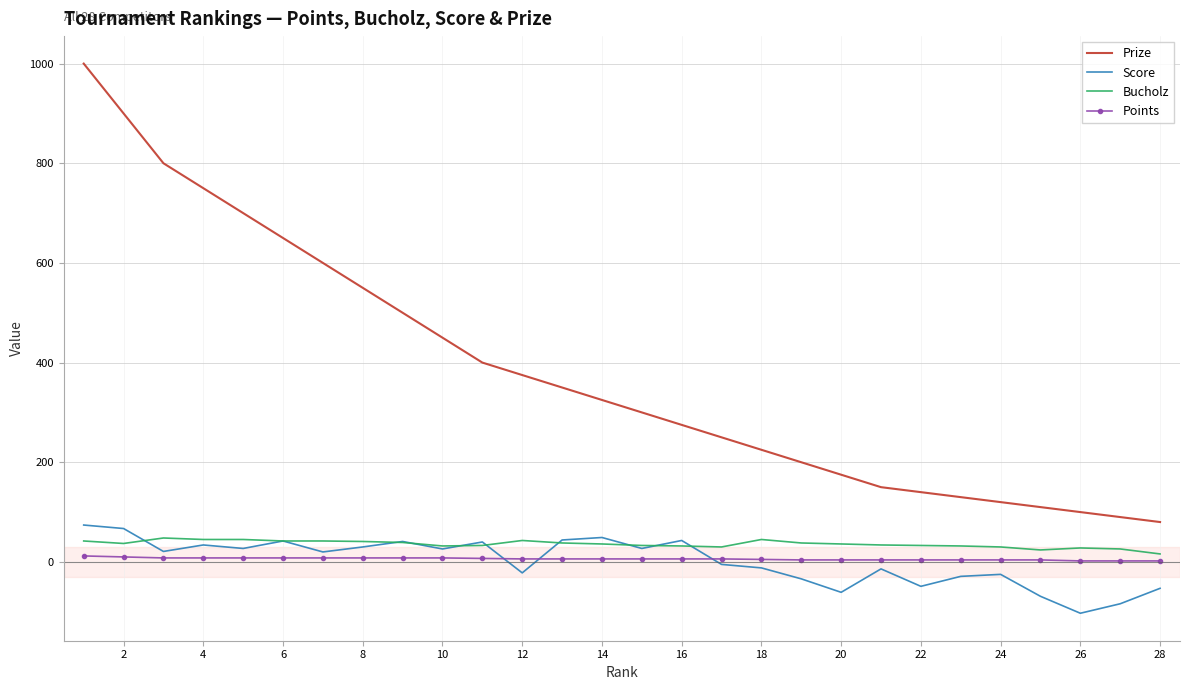

What is the smallest value displayed?

-103